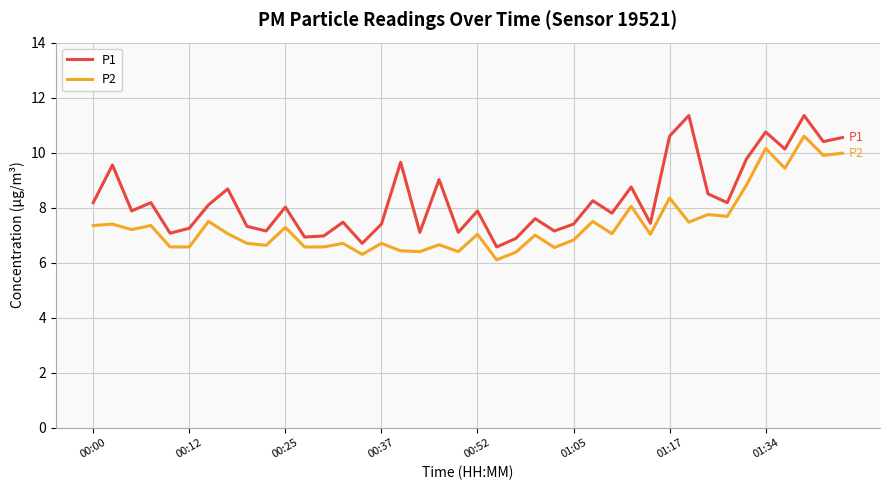

True or false: P2 and P1 intersect in this chart.

False